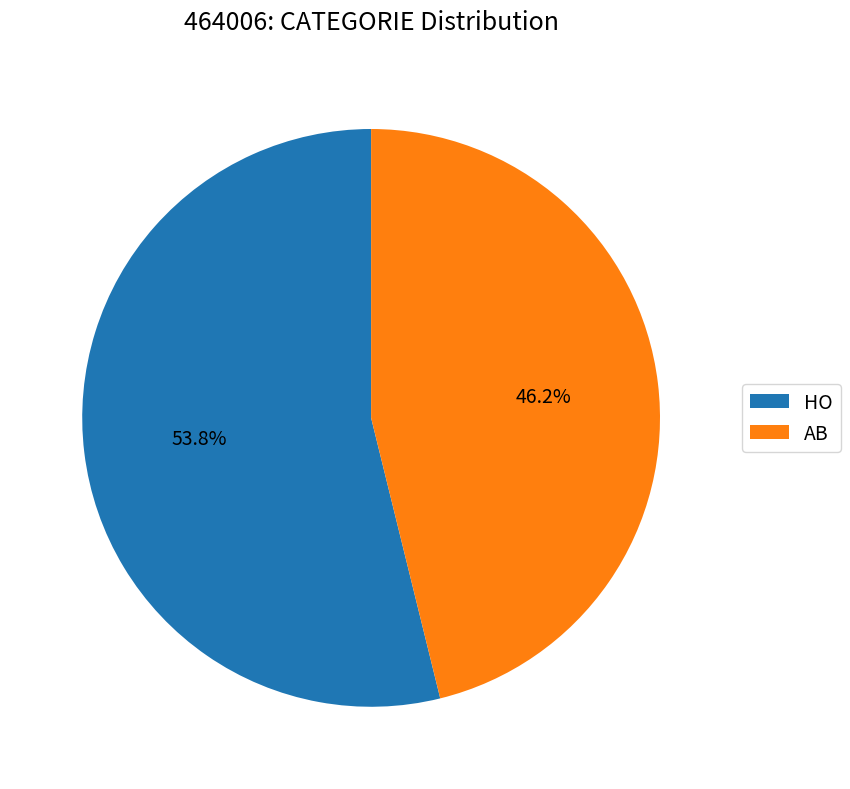

To the nearest percent, what portion does AB represent?

46%